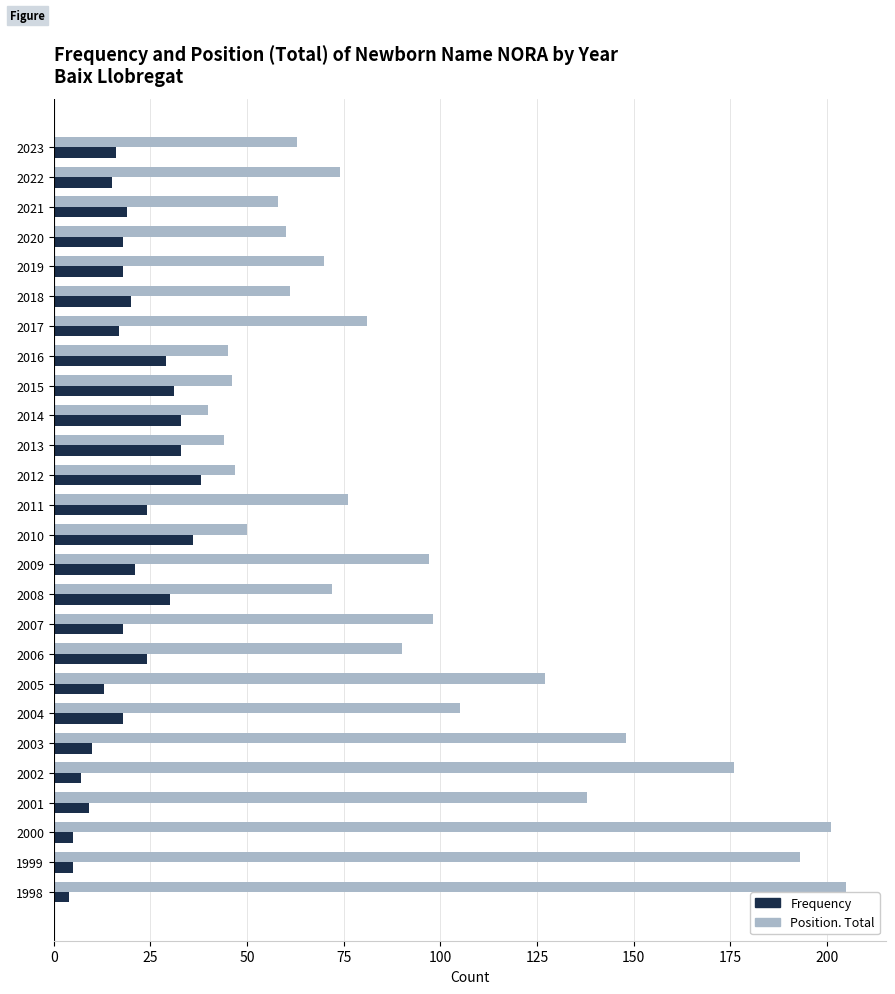

How many series are shown in this chart?

2